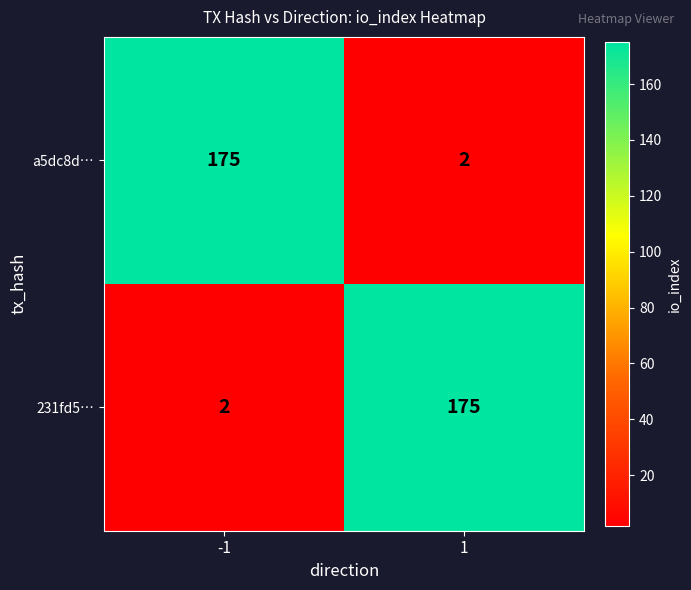

What is the total value across all series at -1?

177